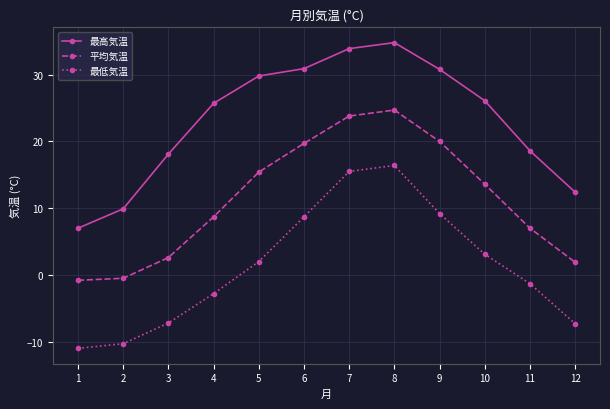

At how many categories does at least one series exceed 4?

12